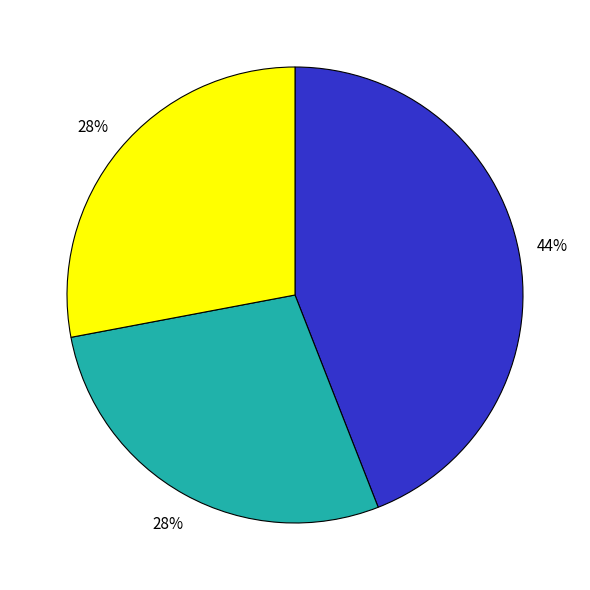

Does any single category account for the majority?

No